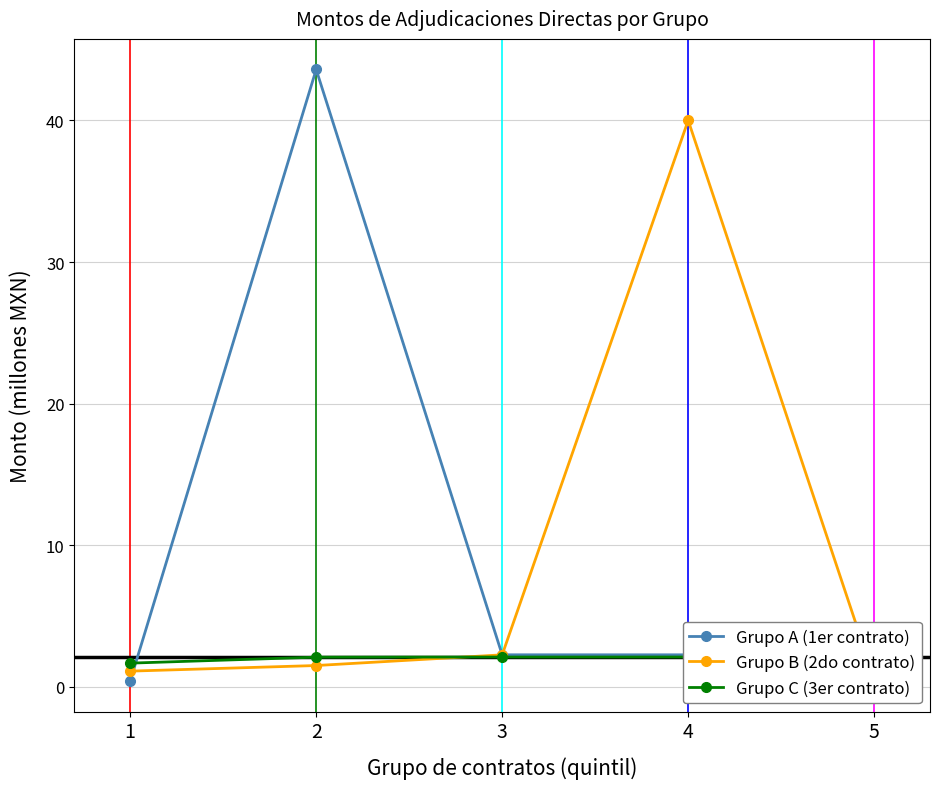

What is the sum of the Grupo B (2do contrato) values at 3 and 5?

2.9